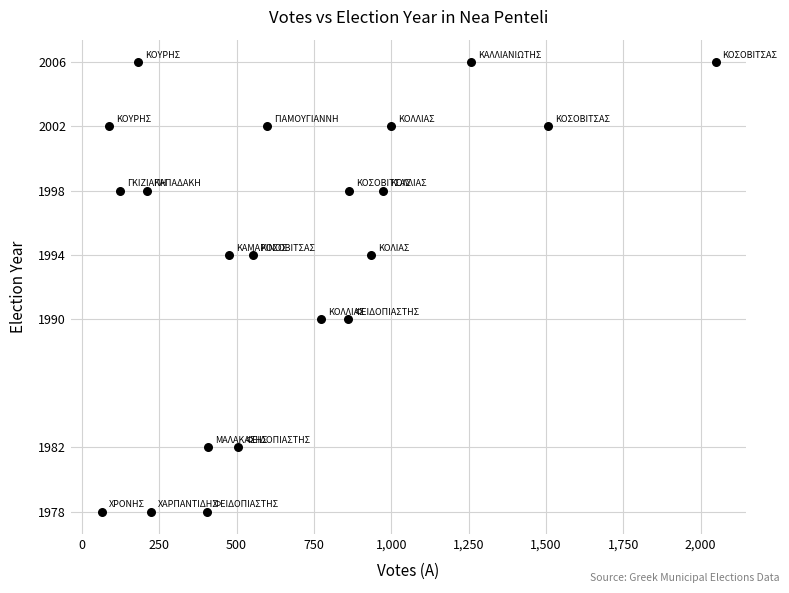

What is the range of Y values (max minus min)?

28